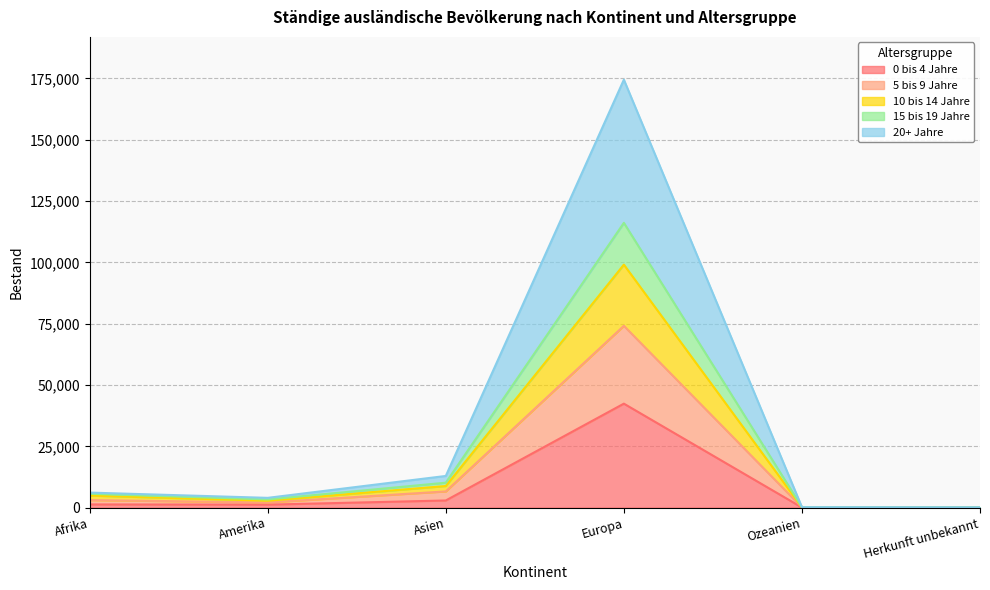

At which category is the sum across all series the highest?

Europa